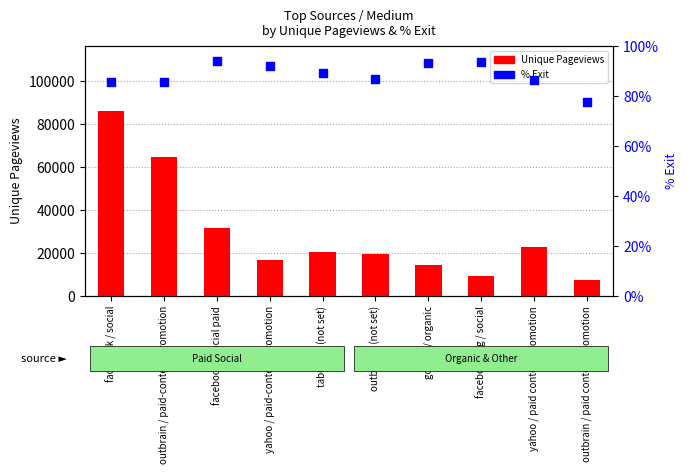

At which category is the sum across all series the highest?

facebook / social